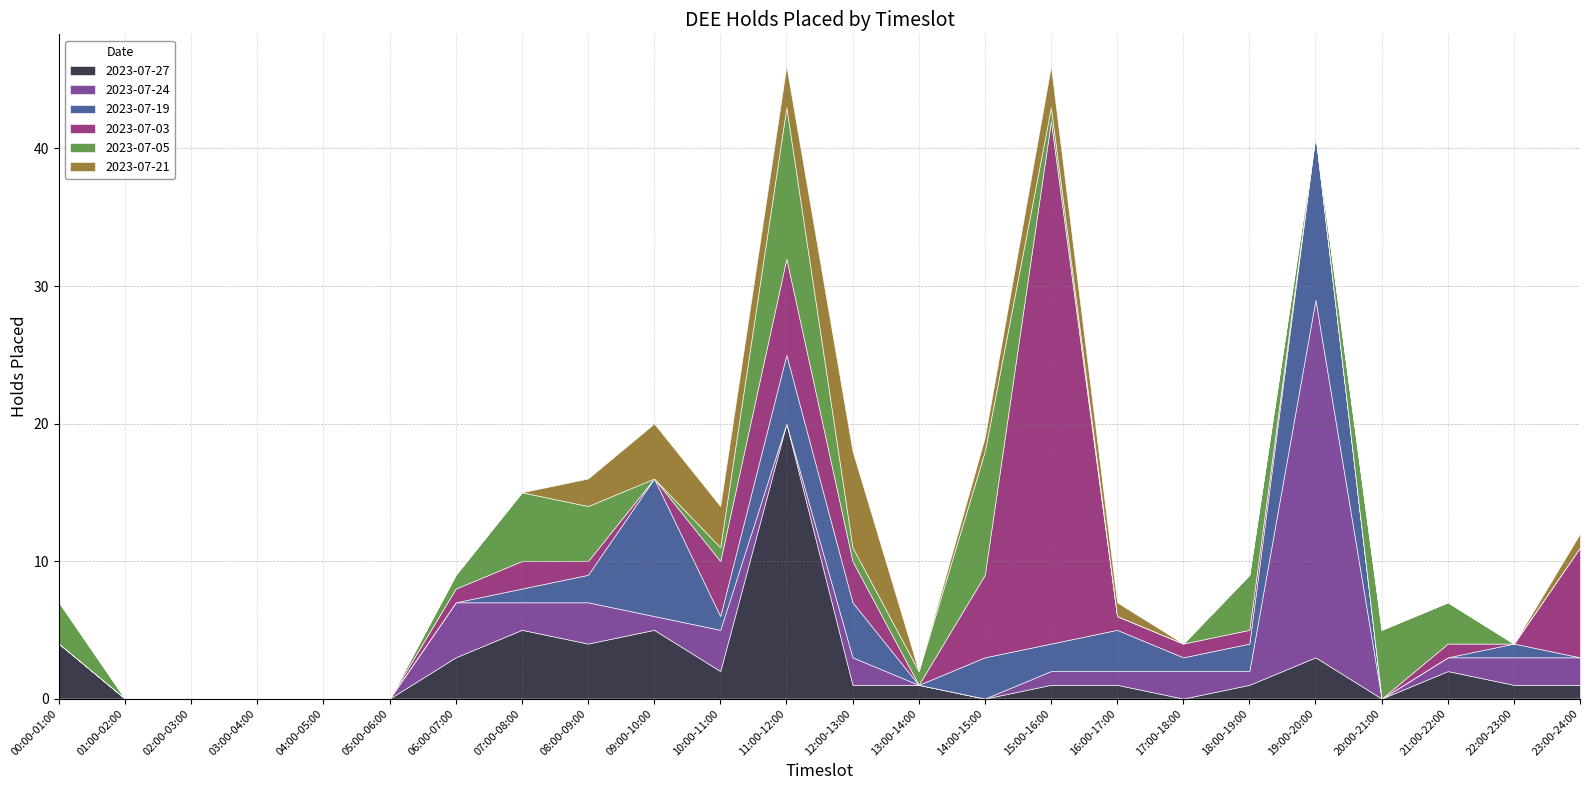

How many interior local peaks does the 2023-07-05 series have?

5